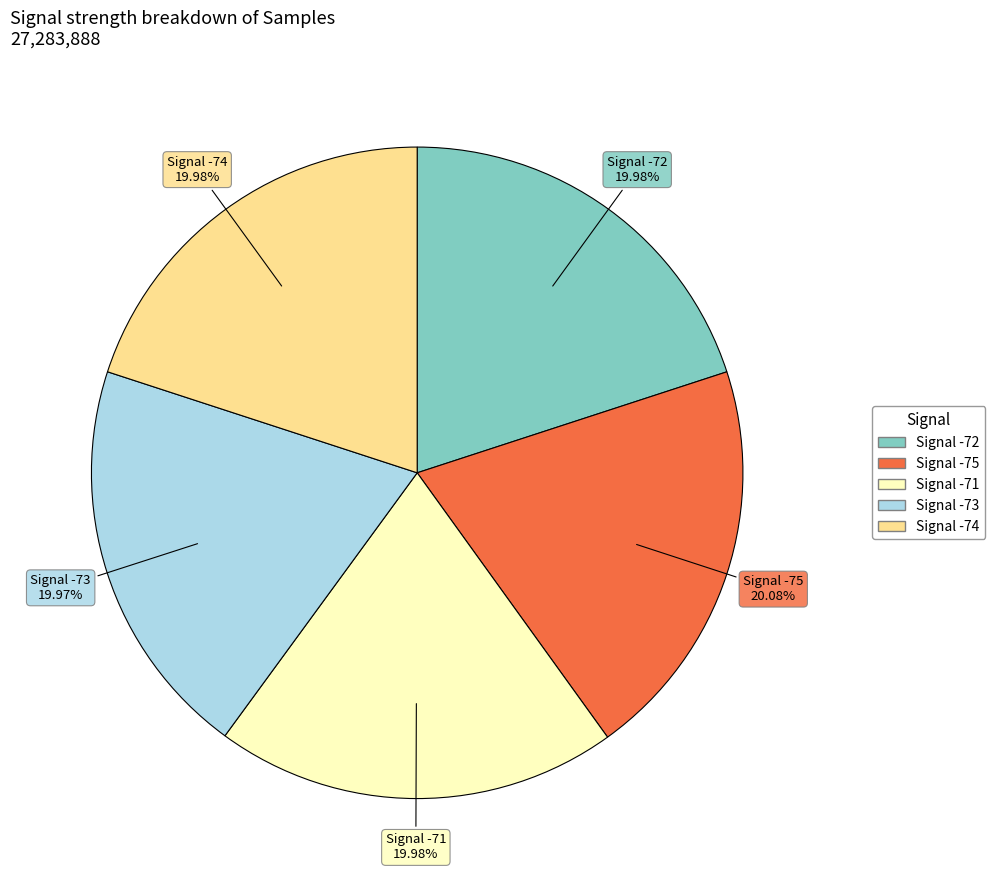

How many slices are in this pie chart?

5